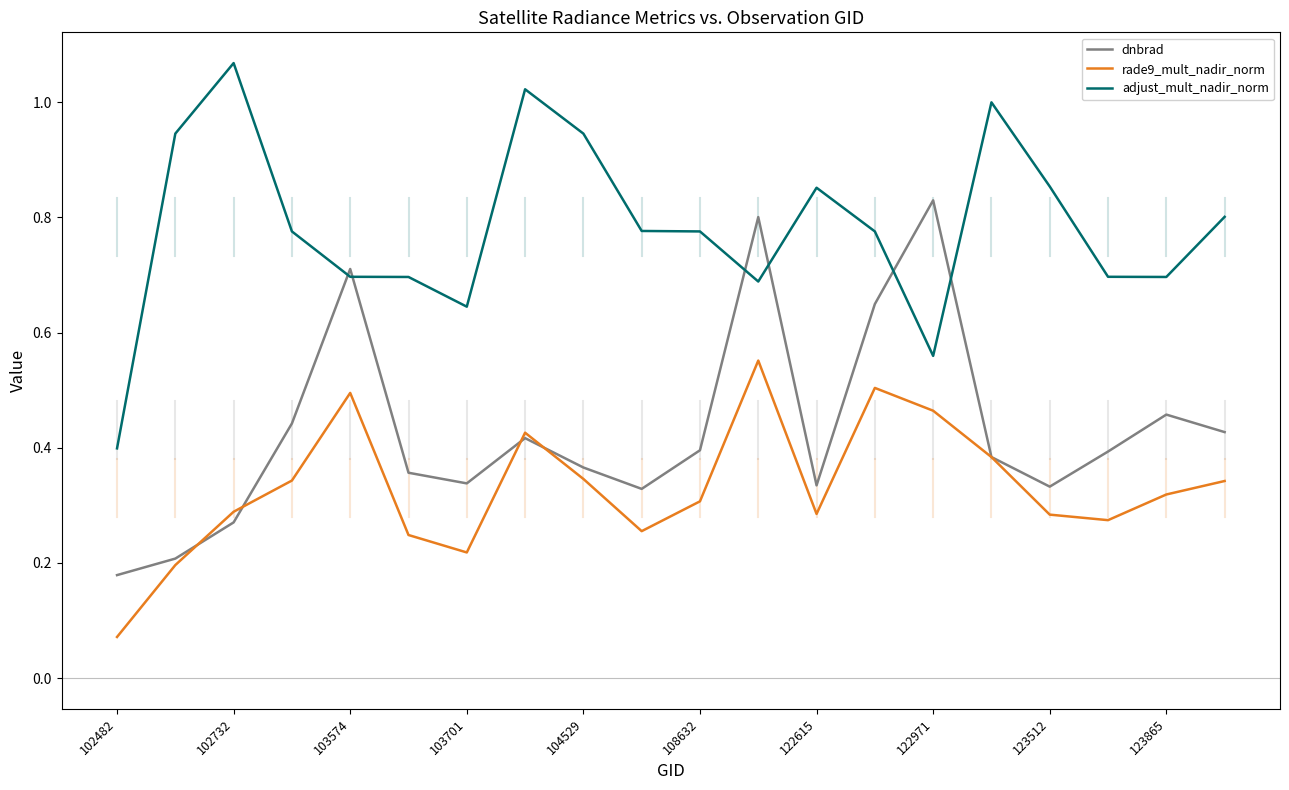

True or false: adjust_mult_nadir_norm has more than 1 points higher than both neighbors.

True